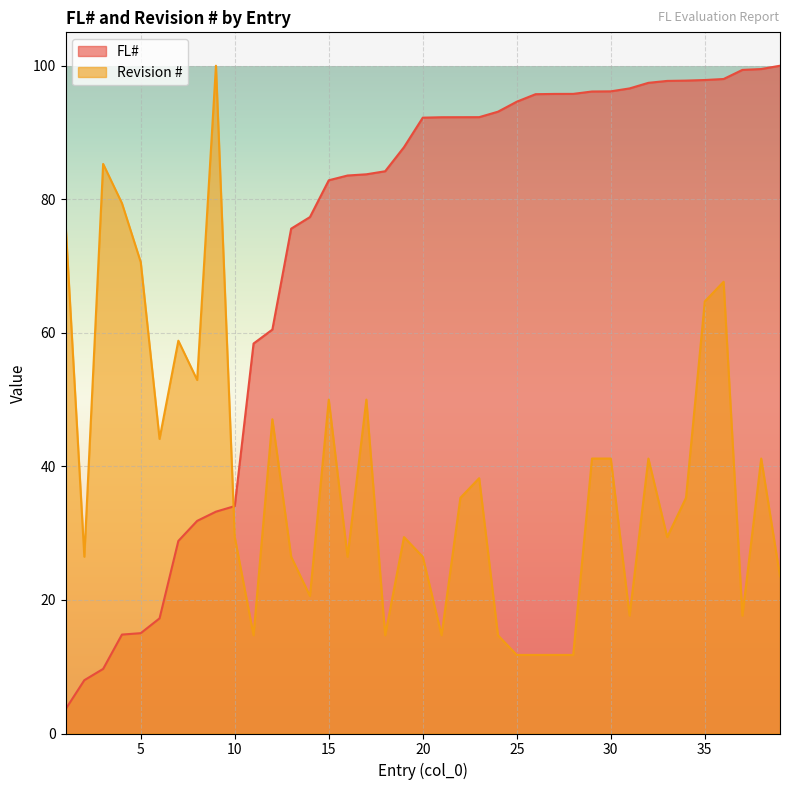

Reading right to left, extract all data points from this chart.

FL#: 39=100.0	38=99.5	37=99.4	36=98.0	35=97.9	34=97.8	33=97.7	32=97.4	31=96.6	30=96.2	29=96.1	28=95.8	27=95.8	26=95.7	25=94.6	24=93.1	23=92.3	22=92.3	21=92.3	20=92.2	19=87.8	18=84.2	17=83.7	16=83.6	15=82.8	14=77.3	13=75.6	12=60.5	11=58.4	10=34.1	9=33.2	8=31.8	7=28.8	6=17.2	5=15.0	4=14.8	3=9.7	2=8.0	1=3.6
Revision #: 39=23.5	38=41.2	37=17.6	36=67.6	35=64.7	34=35.3	33=29.4	32=41.2	31=17.6	30=41.2	29=41.2	28=11.8	27=11.8	26=11.8	25=11.8	24=14.7	23=38.2	22=35.3	21=14.7	20=26.5	19=29.4	18=14.7	17=50.0	16=26.5	15=50.0	14=20.6	13=26.5	12=47.1	11=14.7	10=29.4	9=100.0	8=52.9	7=58.8	6=44.1	5=70.6	4=79.4	3=85.3	2=26.5	1=76.5